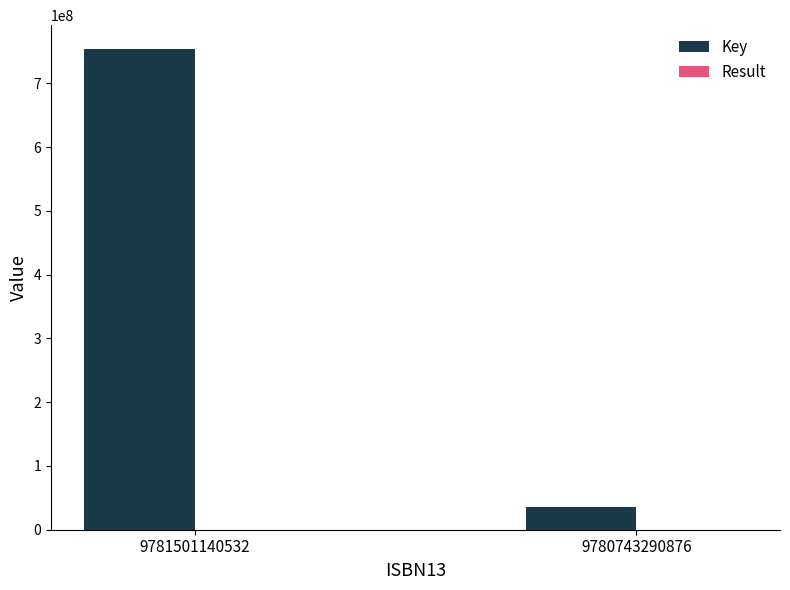

Which series has the largest total across all categories?

Key